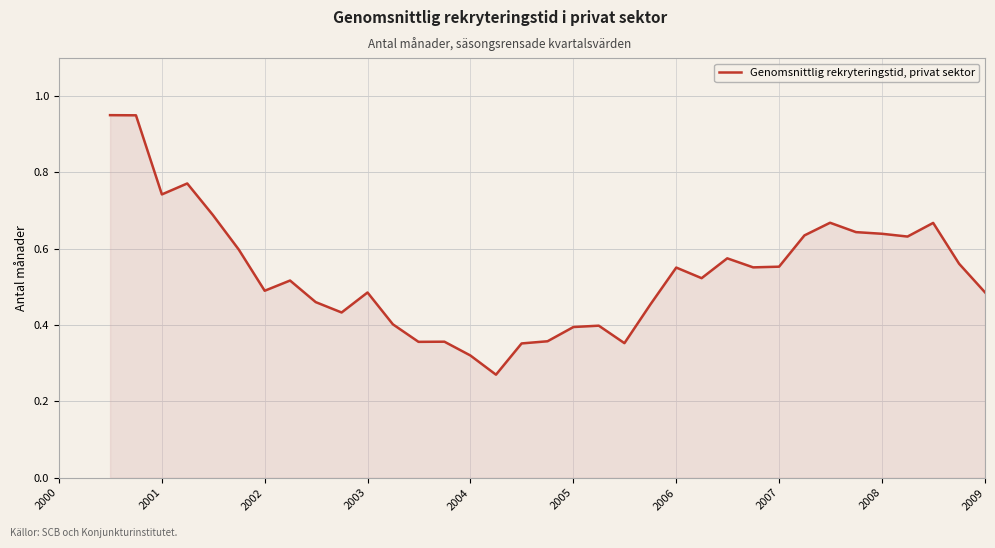

Does the chart have visible grid lines?

Yes